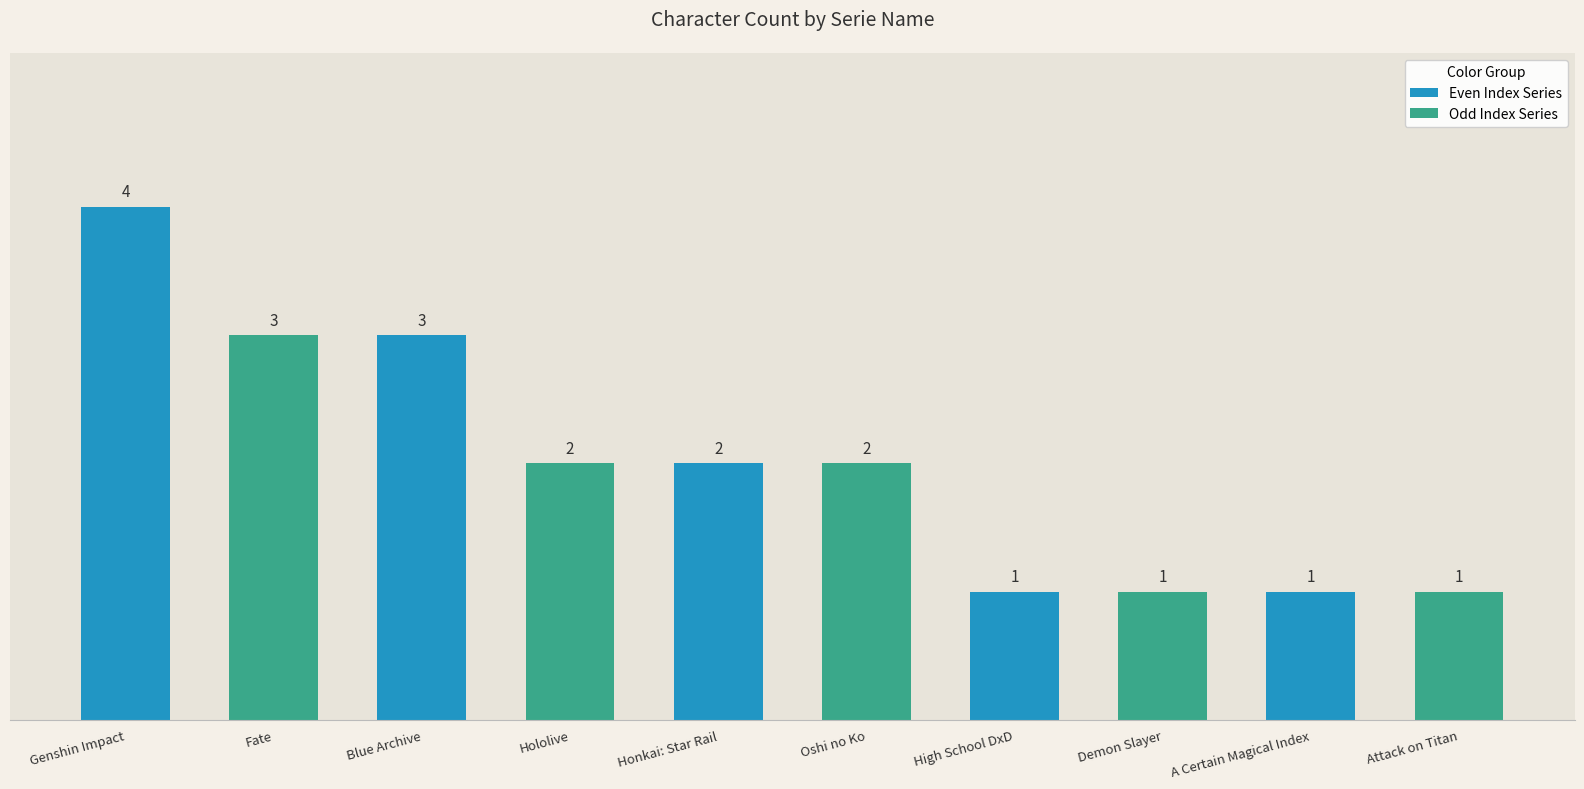

Is it true that the value at Oshi no Ko is 4?

False